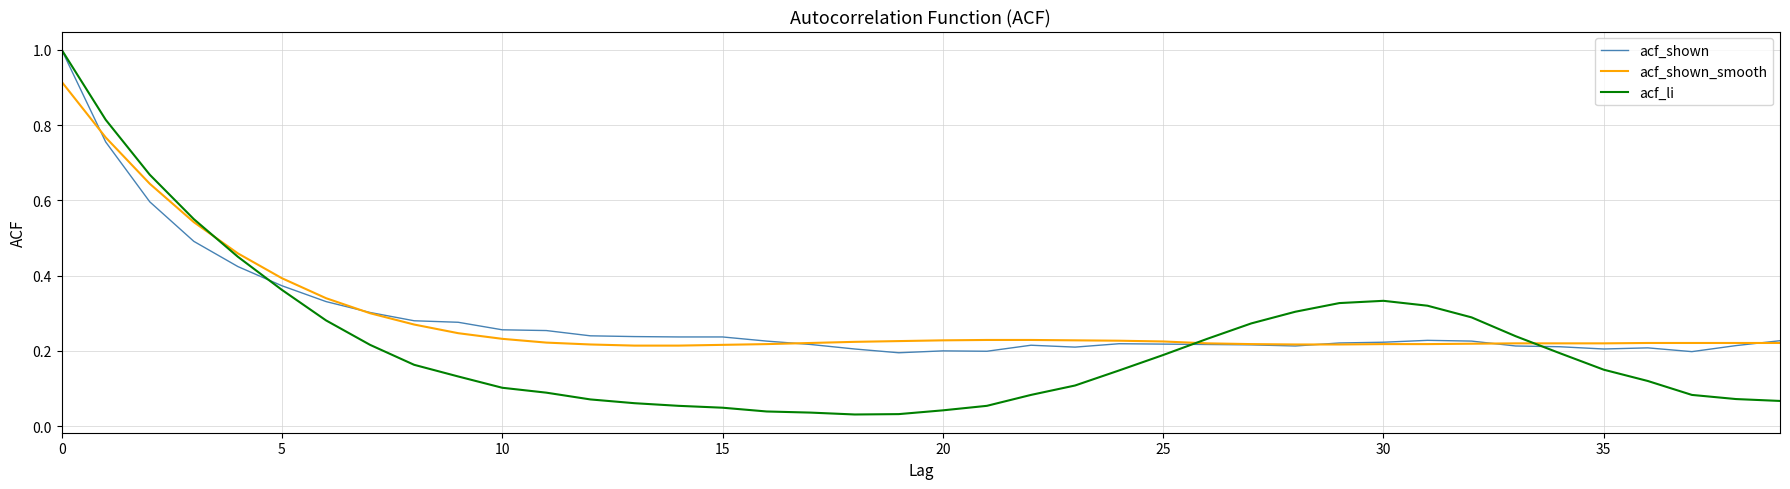

What is the maximum value shown in the chart?

1.0